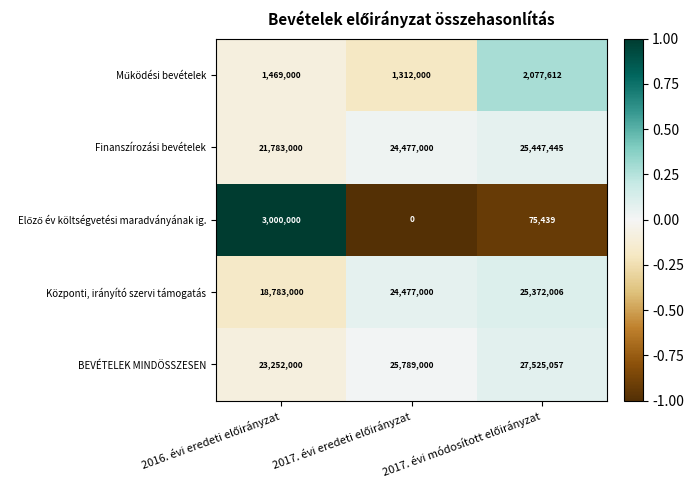

What is the maximum value shown in the chart?

27525057